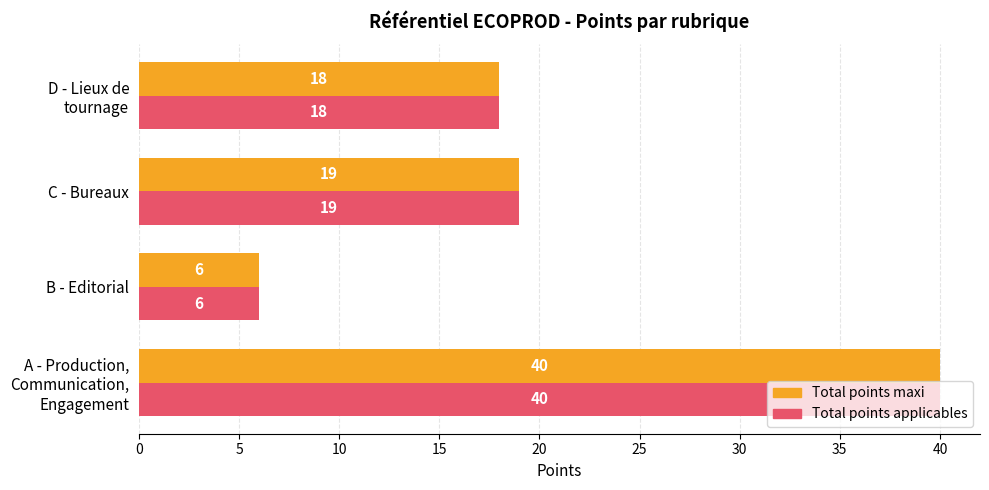

The Total points applicables series shows 6 at B - Editorial. True or false?

True